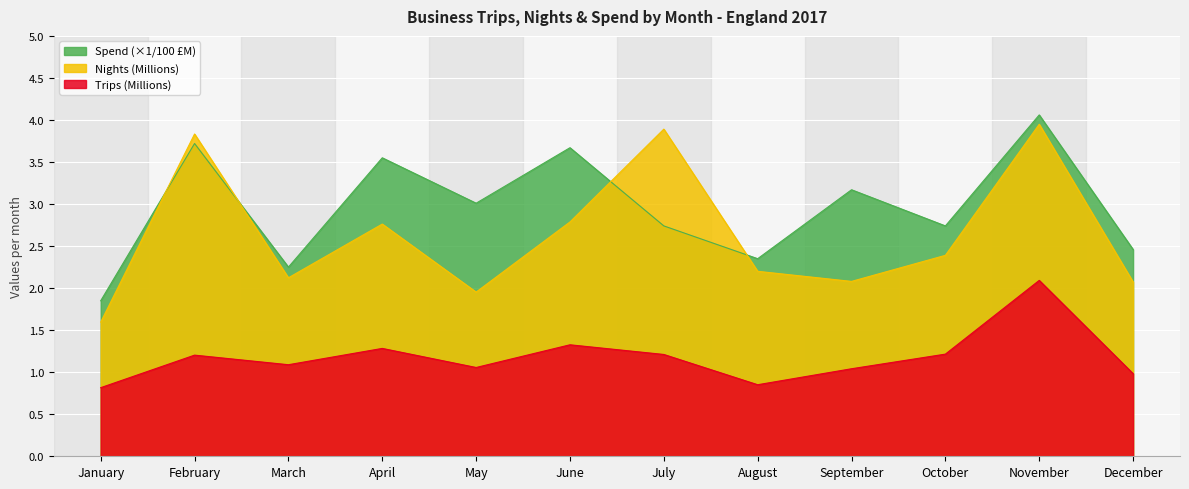

Where is Nights nearest to the value 2?

May